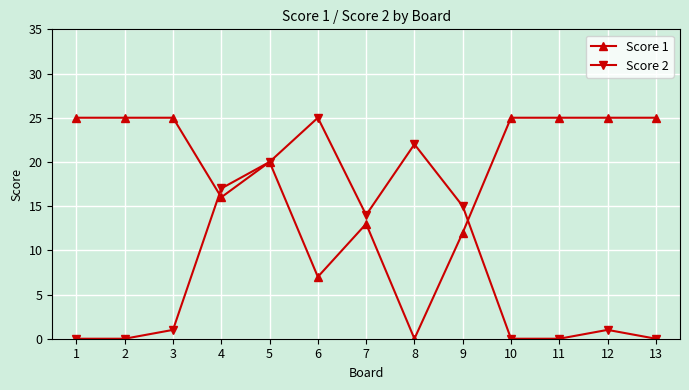

Reading left to right, transcribe all the data shown in this chart.

Score 1: 1=25	2=25	3=25	4=16	5=20	6=7	7=13	8=0	9=12	10=25	11=25	12=25	13=25
Score 2: 1=0	2=0	3=1	4=17	5=20	6=25	7=14	8=22	9=15	10=0	11=0	12=1	13=0